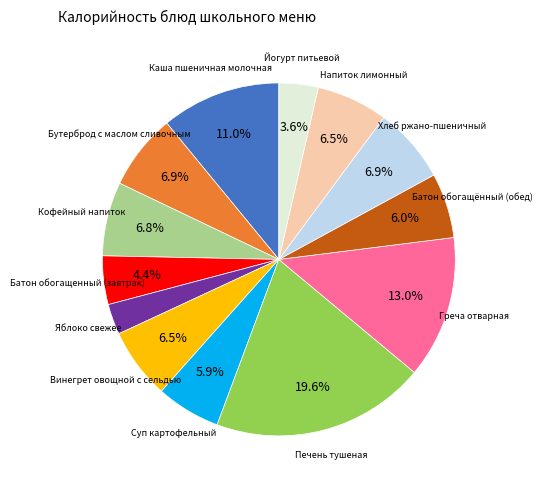

To the nearest percent, what percentage of the pie is Бутерброд с маслом сливочным?

7%